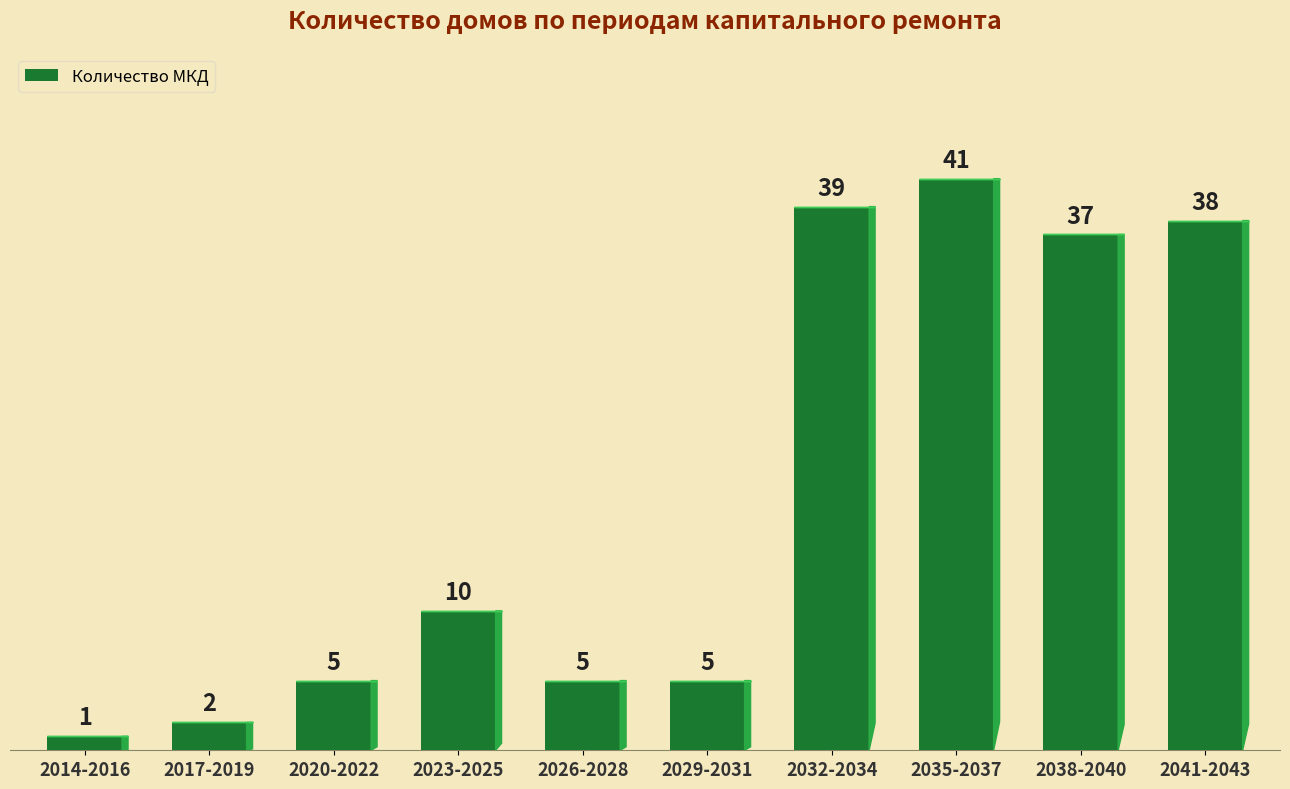

What is the label of the 10th bar from the left?

2041-2043